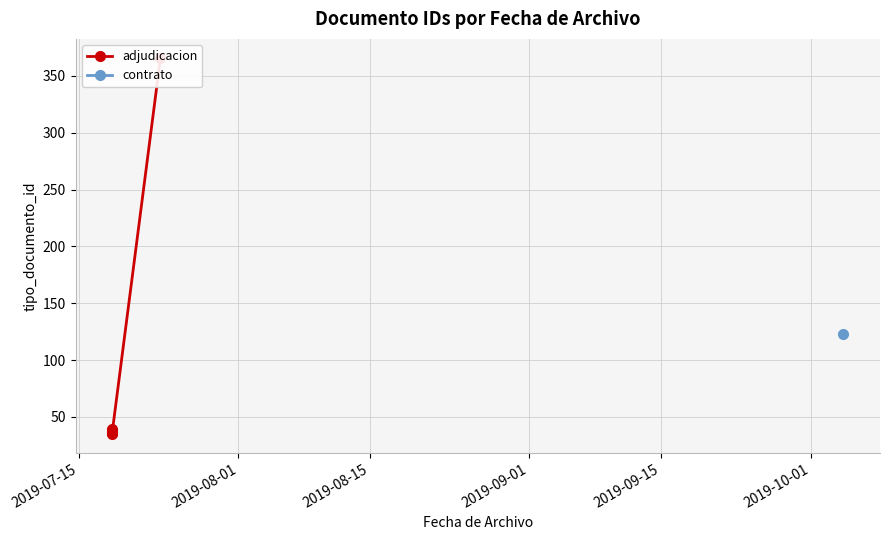

Which has a higher value, 2019-09-01 or 2019-08-15?

2019-09-01